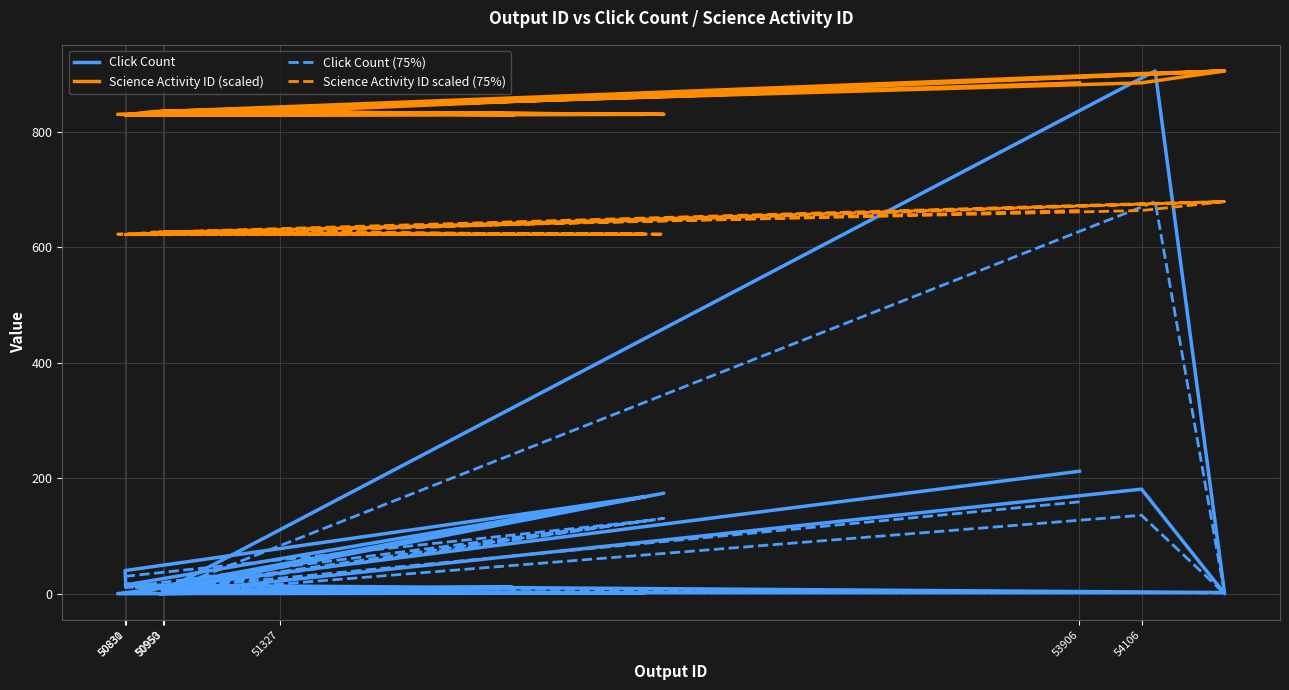

Is it true that Click Count equals 9.8 at 50950?

False